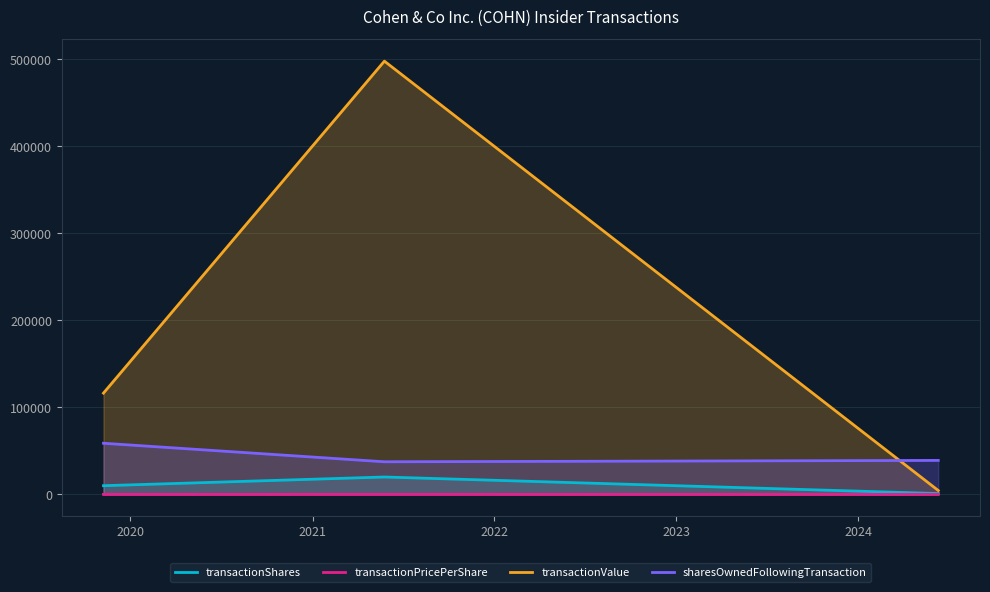

How many values in the transactionPricePerShare series exceed 11?

2